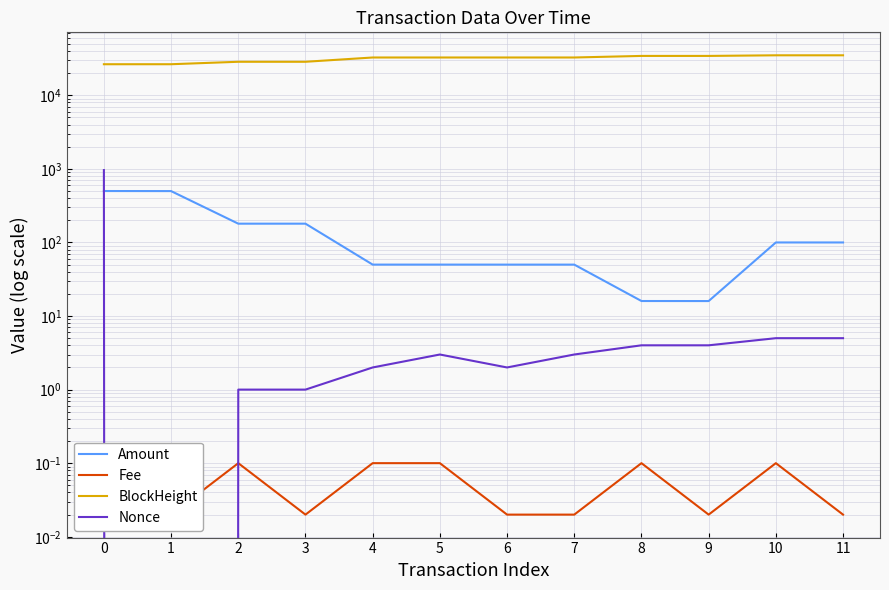

Rank the series at 1 from highest to lowest value.

BlockHeight, Amount, Fee, Nonce